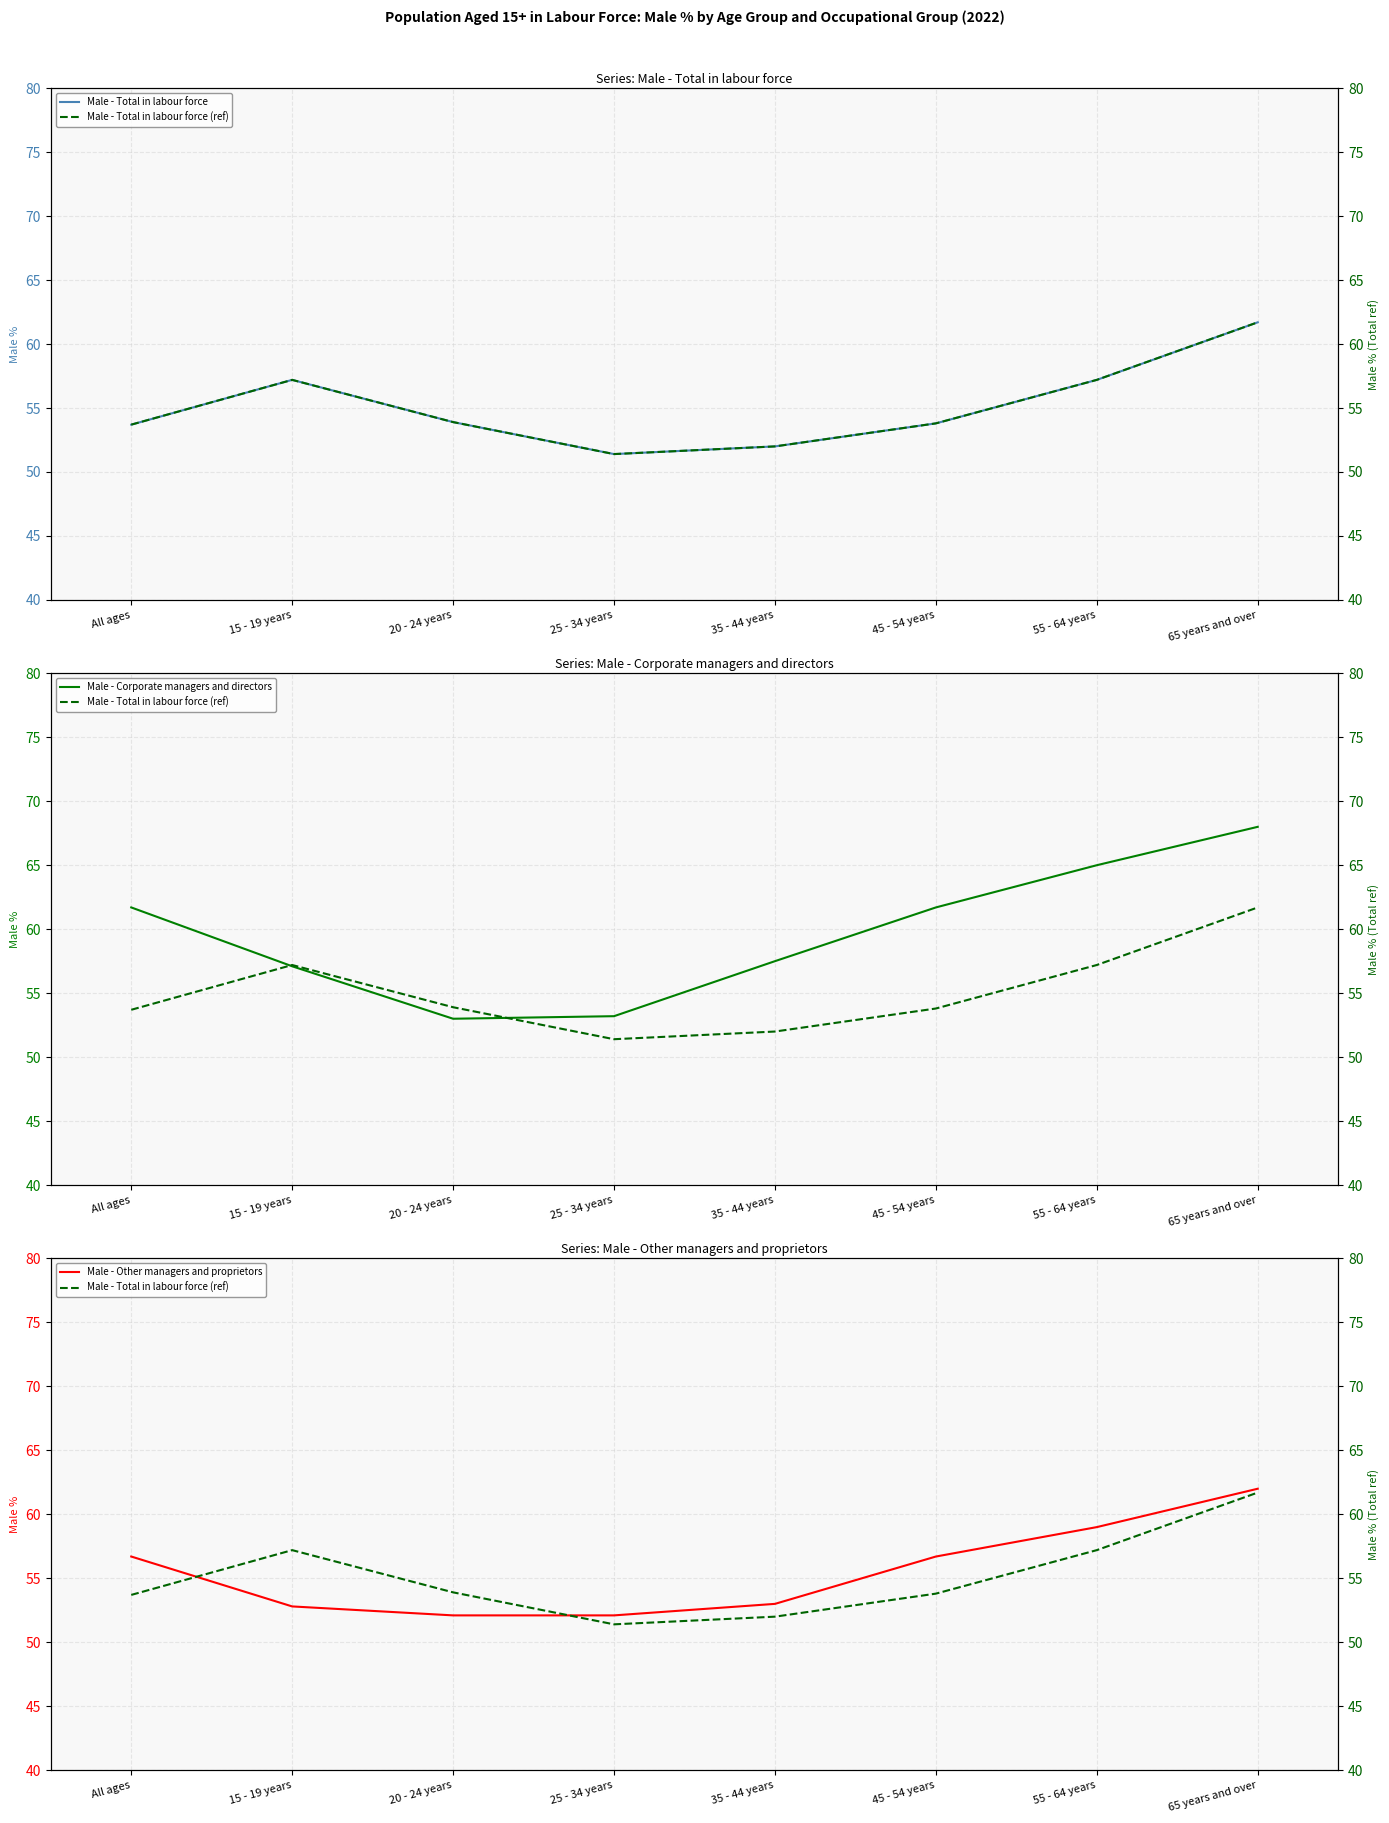

What is the approximate value of Male - Corporate managers and directors at 65 years and over?

68.0